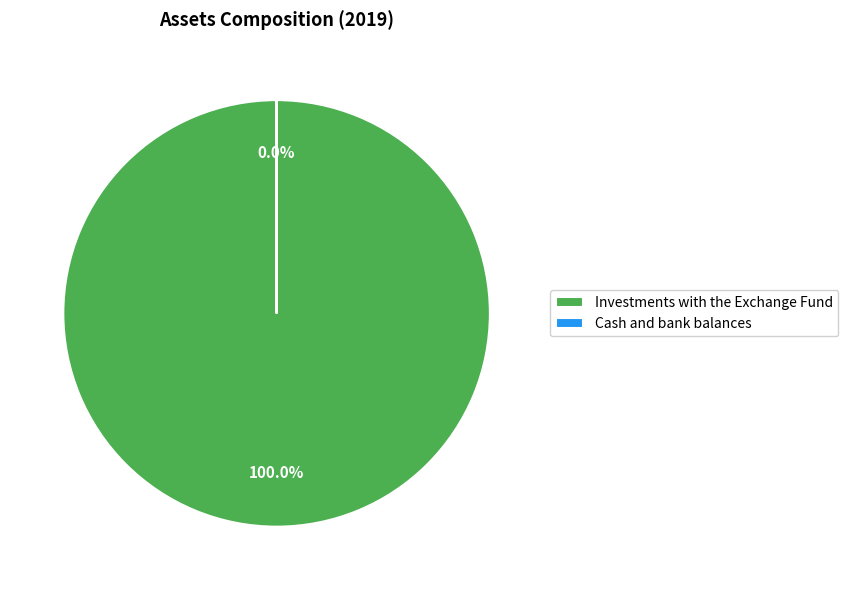

Is there a majority slice in this chart?

Yes